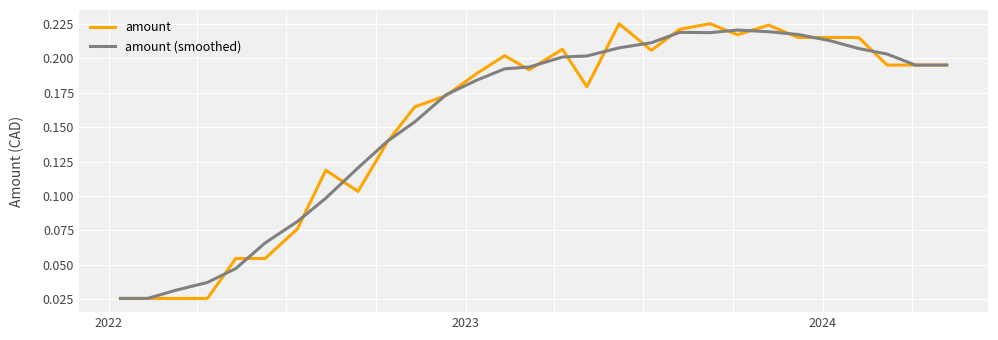

What is the average value of the amount series?

0.2